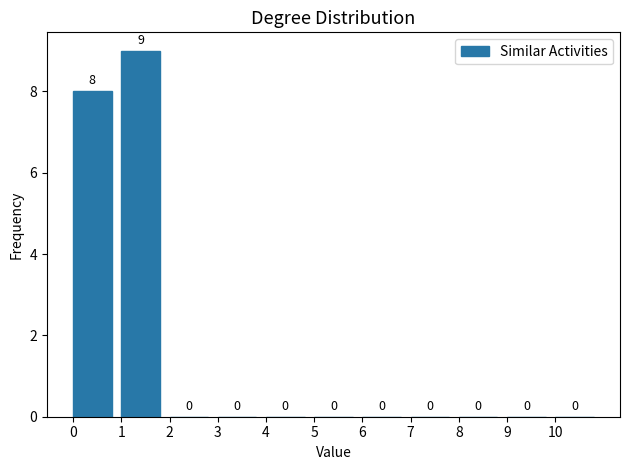

Reading left to right, transcribe this chart: for each bar, give the range it covers on the x-axis and its height.

0 to 1: 8
1 to 2: 9
2 to 3: 0
3 to 4: 0
4 to 5: 0
5 to 6: 0
6 to 7: 0
7 to 8: 0
8 to 9: 0
9 to 10: 0
10 to 11: 0